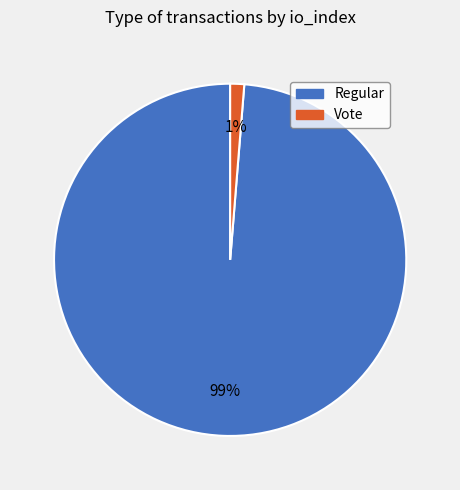

Is there any slice that represents more than half of the pie?

Yes